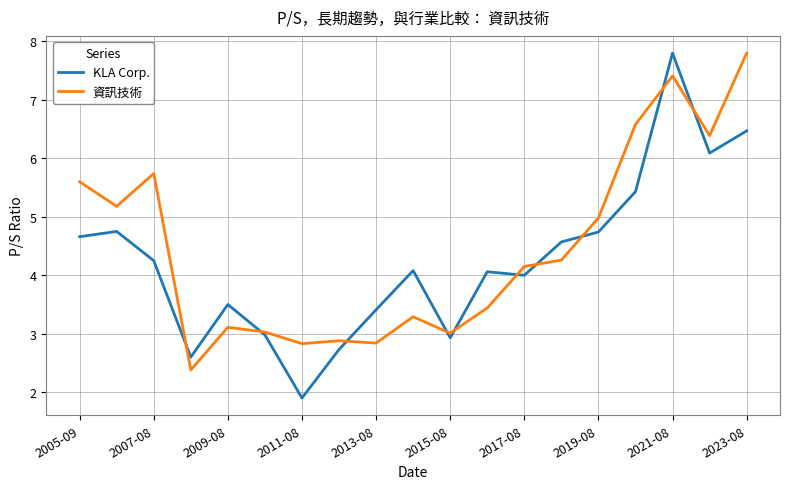

Which series has the largest range (max minus min)?

KLA Corp.